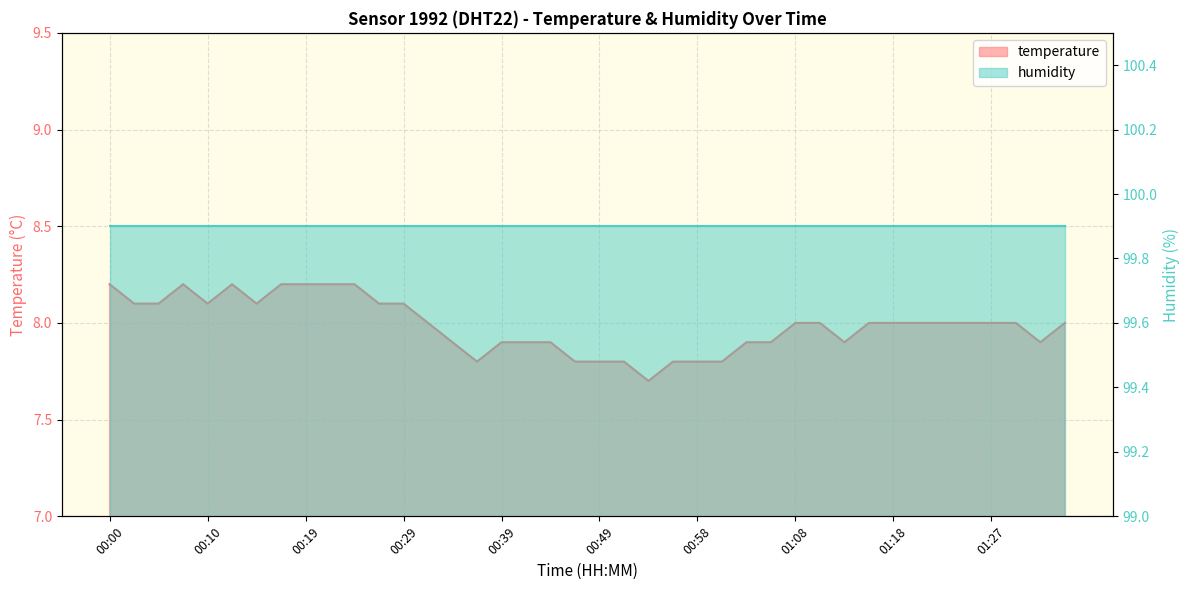

Reading right to left, list all the values displayed in this chart.

8.0	7.9	8.0	8.0	8.0	8.0	8.0	8.0	8.0	7.9	8.0	8.0	7.9	7.9	7.8	7.8	7.8	7.7	7.8	7.8	7.8	7.9	7.9	7.9	7.8	7.9	8.0	8.1	8.1	8.2	8.2	8.2	8.2	8.1	8.2	8.1	8.2	8.1	8.1	8.2